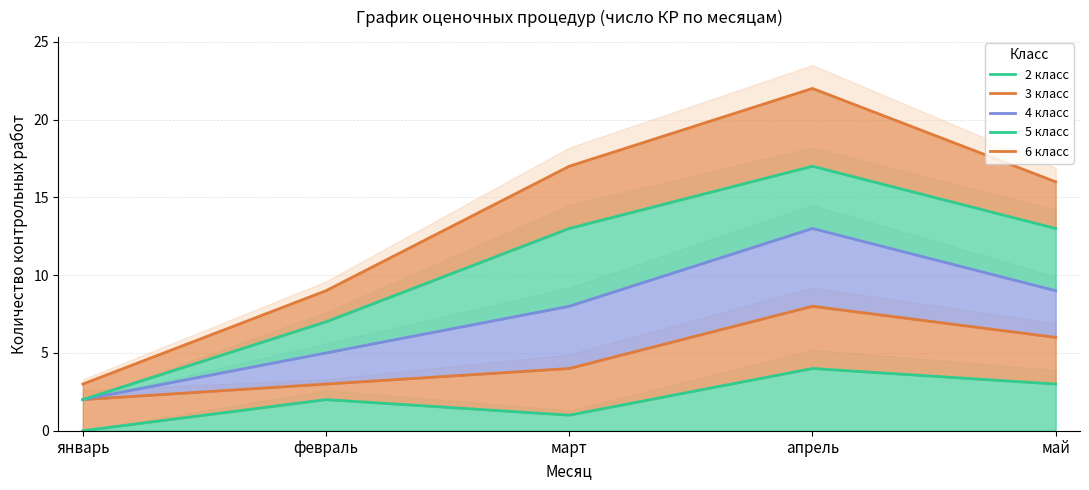

What is the spread (max minus min) of values at апрель?

18